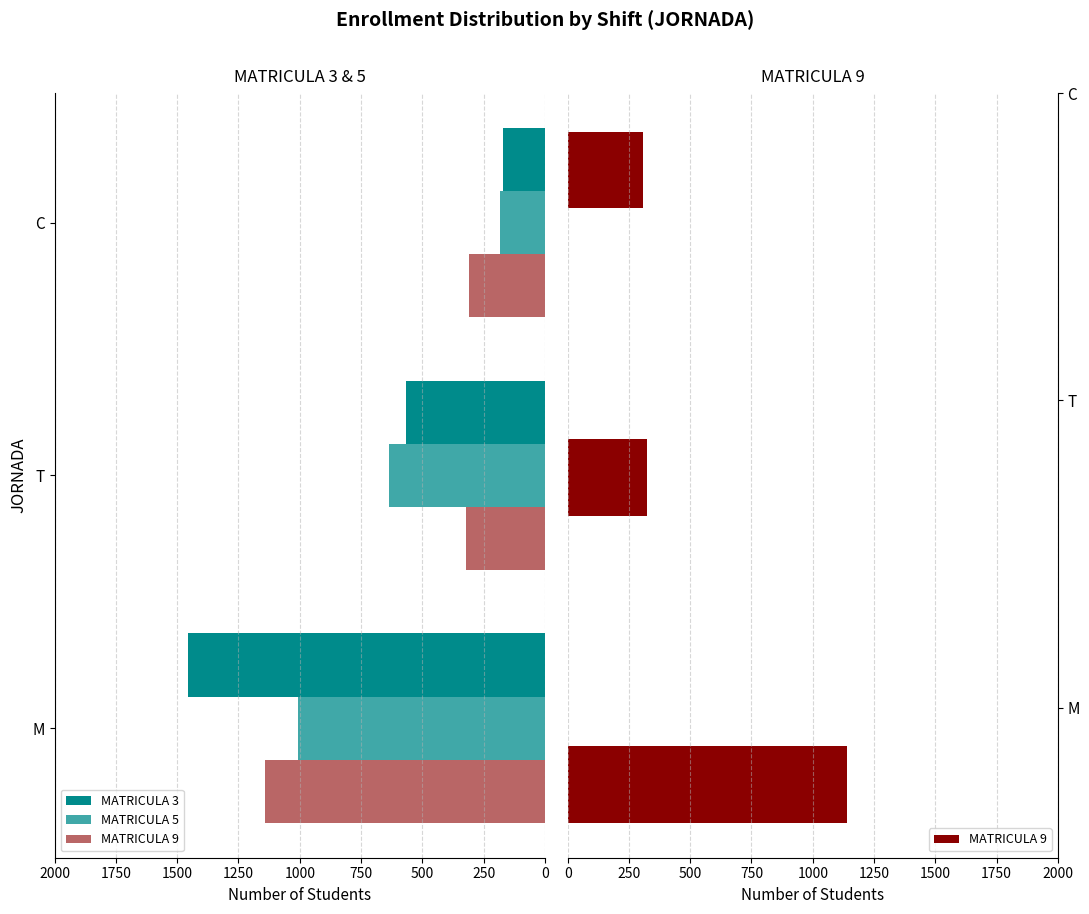

Count the number of data series in this chart.

3